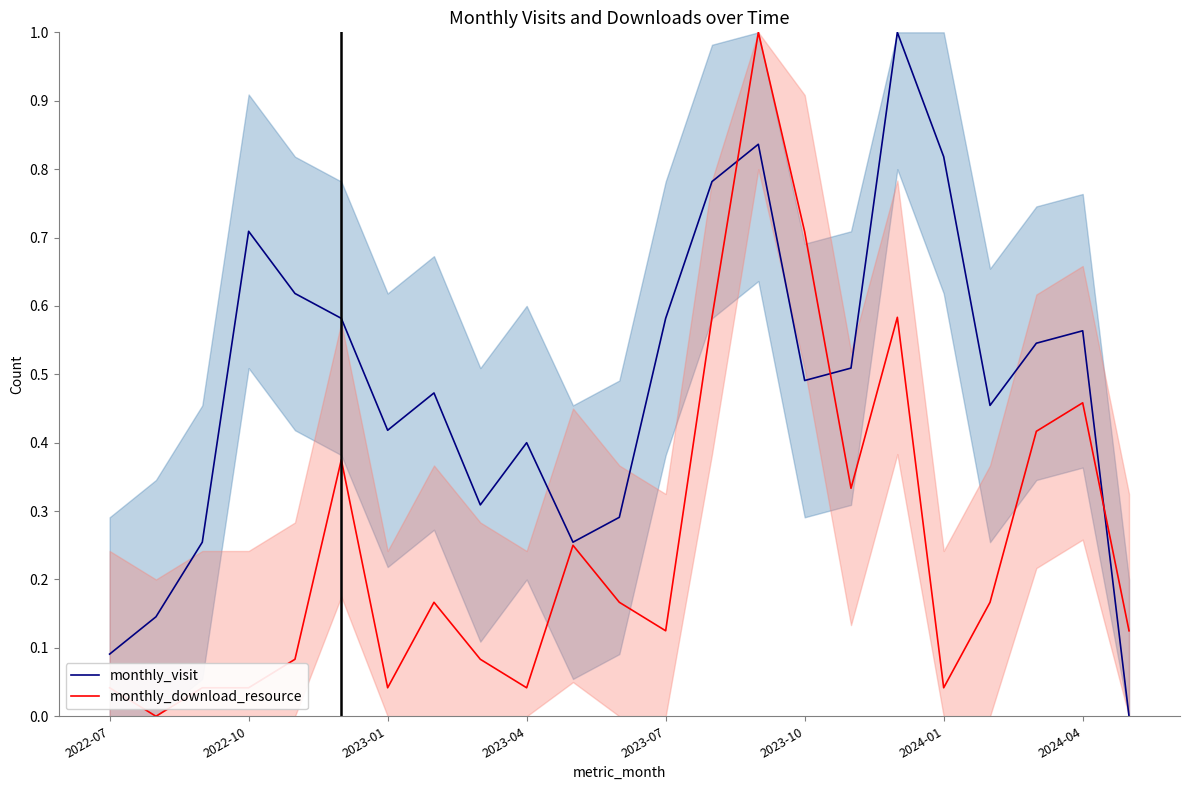

True or false: monthly_visit and monthly_download_resource cross at least once.

True